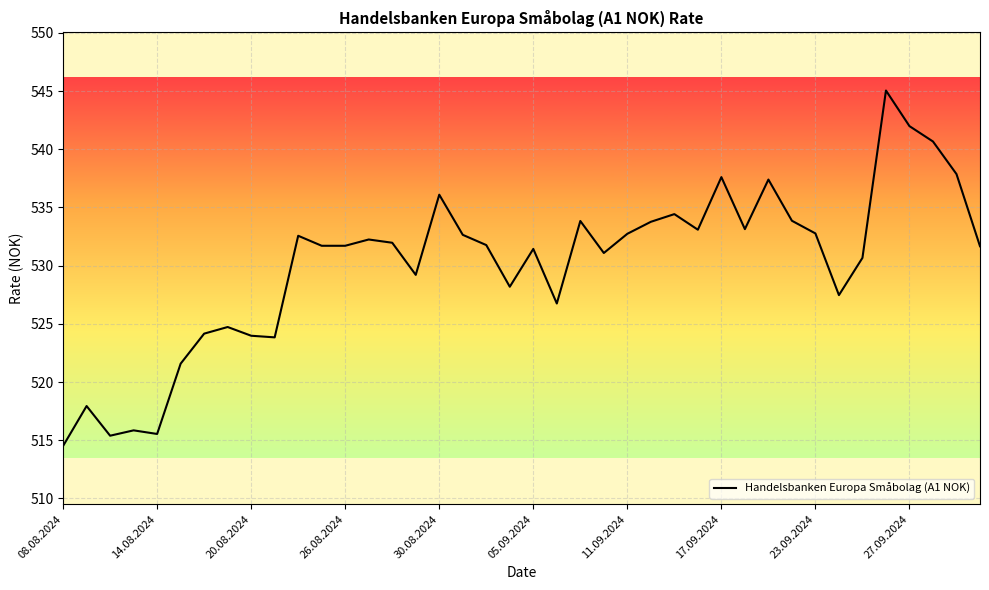

What is the difference between the maximum and minimum values?

30.5